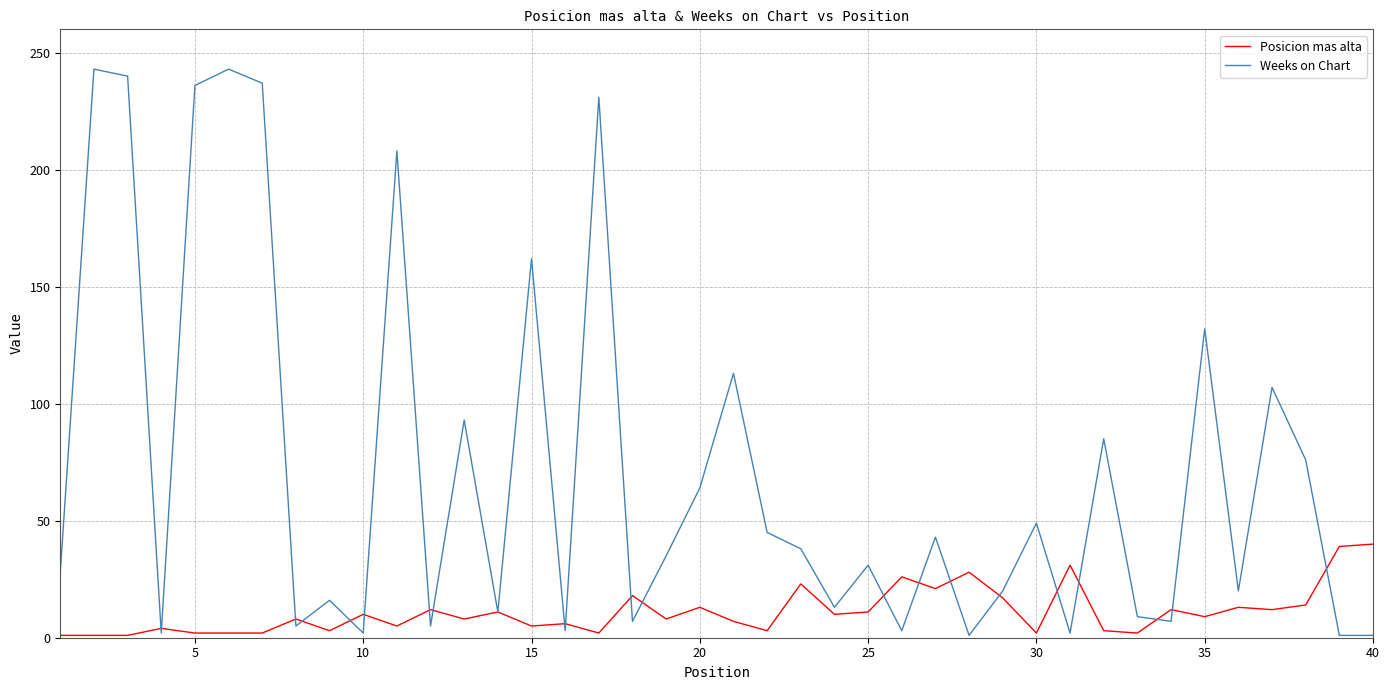

What is the highest value of the Weeks on Chart series?

243